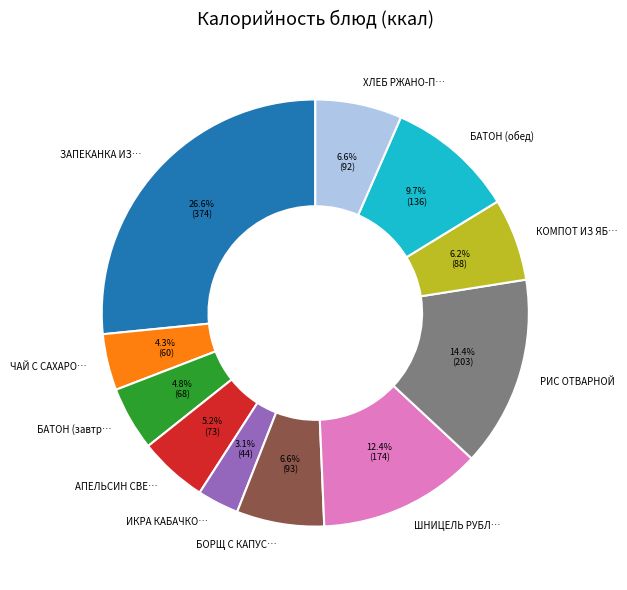

Count the number of slices in the pie.

11